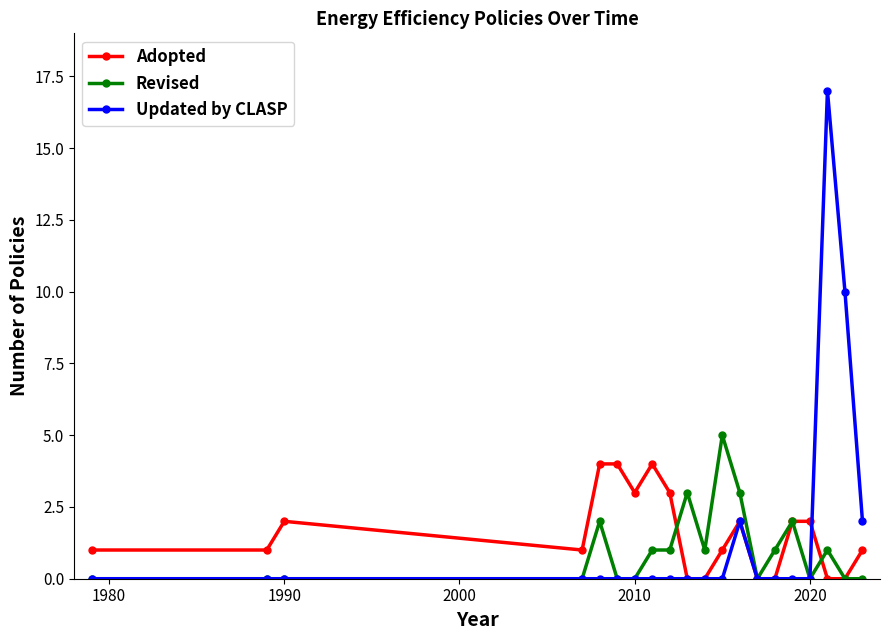

Which series has the widest spread of values?

Updated by CLASP